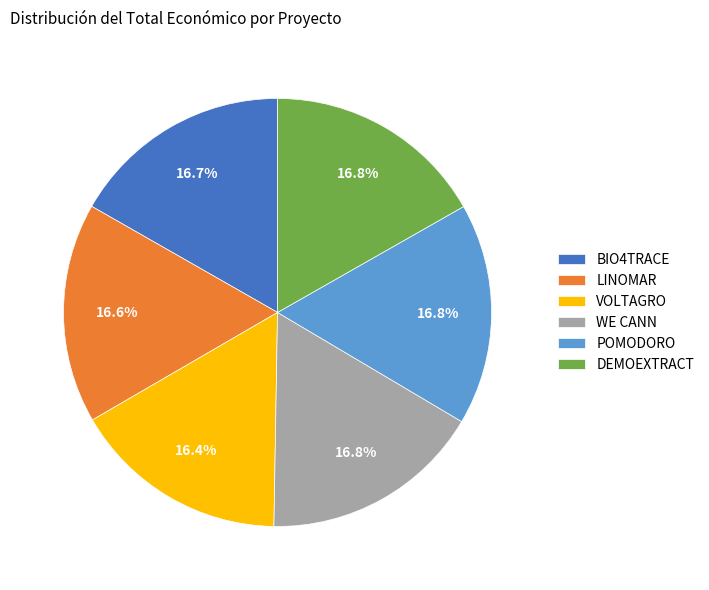

Is there a majority slice in this chart?

No